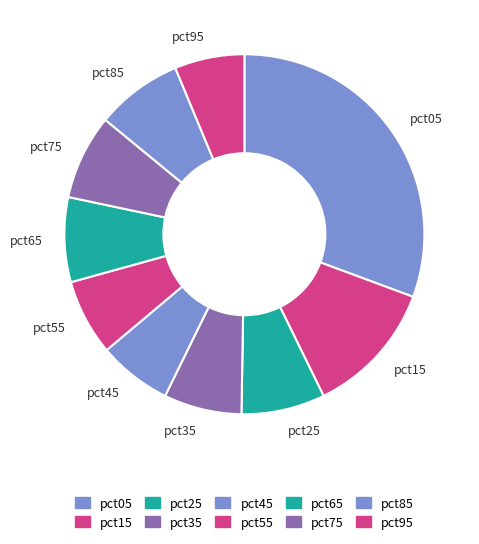

Is pct15 the majority of the pie?

No